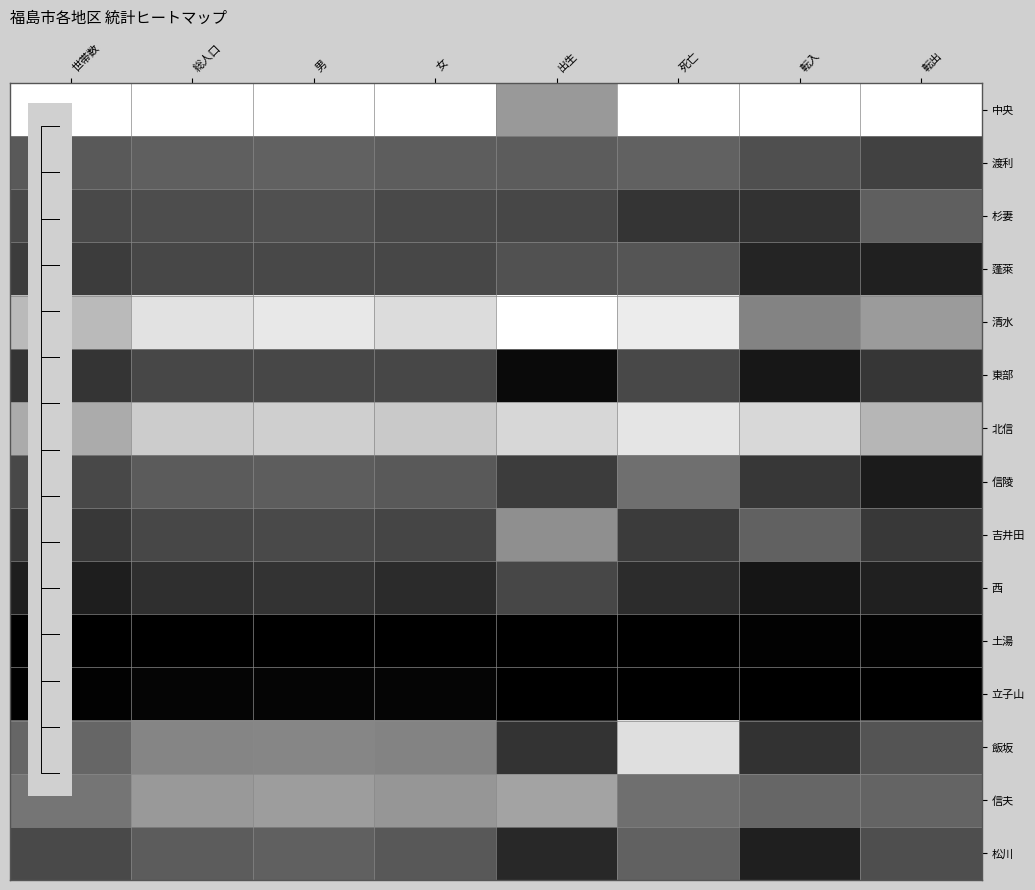

At how many categories does at least one series exceed 0?

8